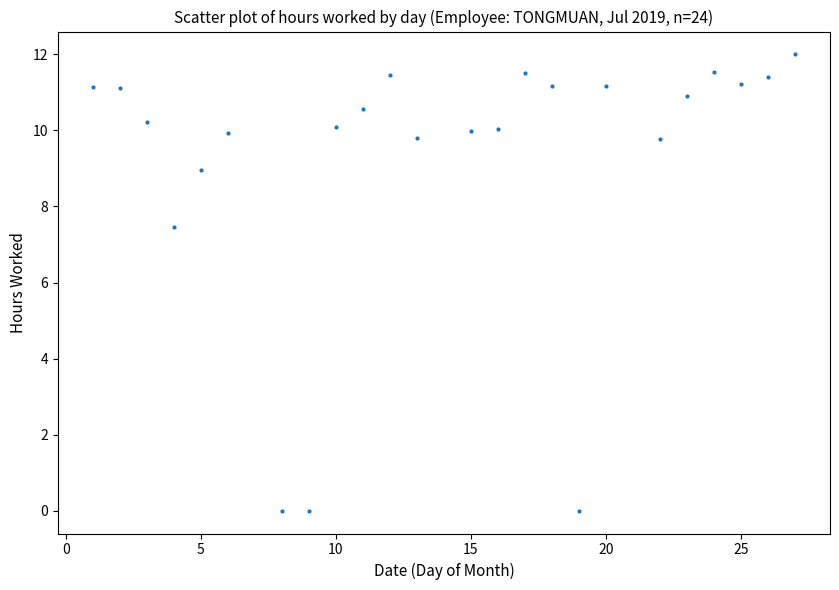

What is the range of X values (max minus min)?

26.0